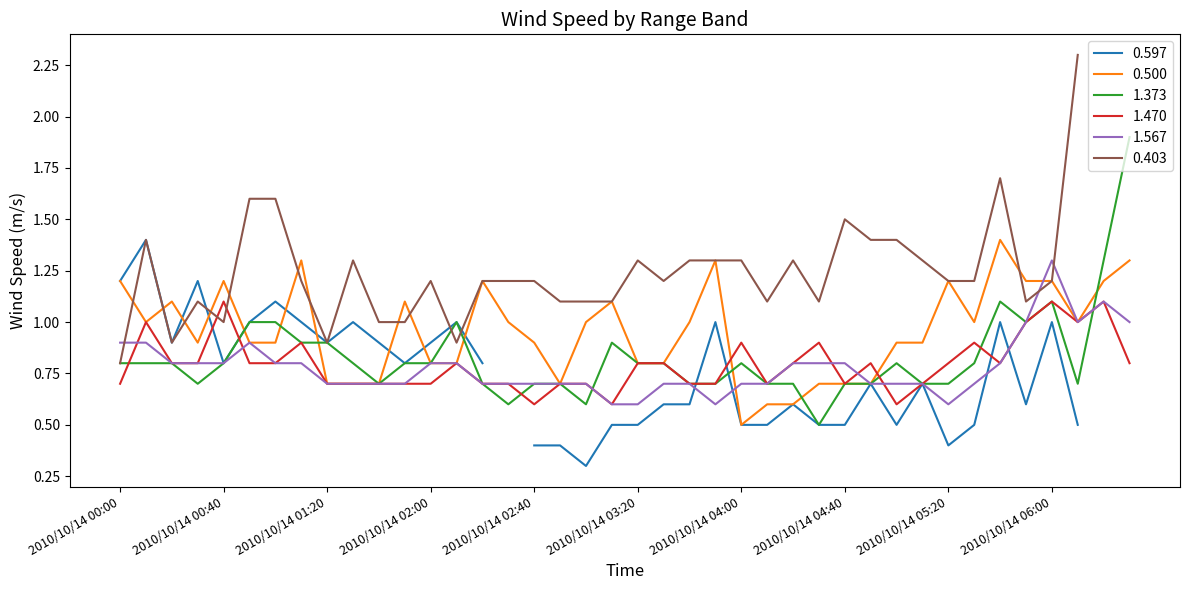

How many 0.500 values are between 0 and 1?

26